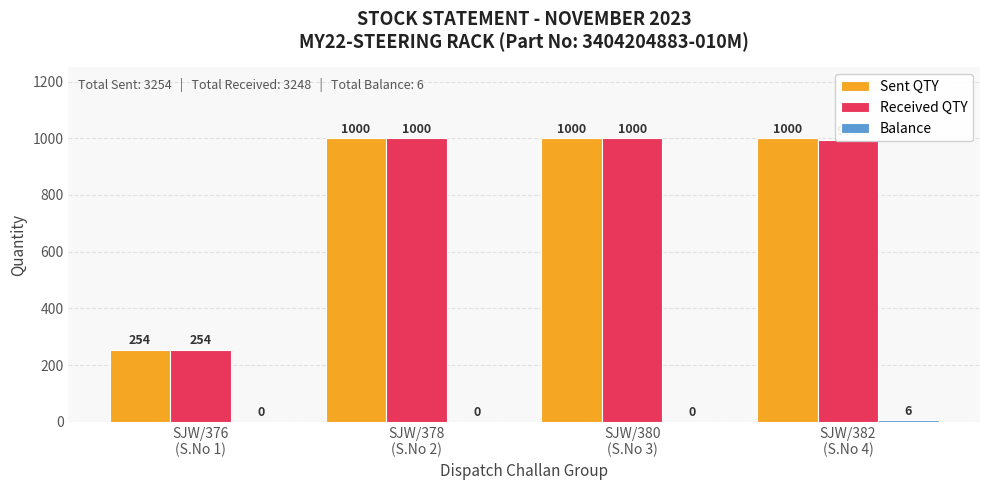

Count the number of categories in the chart.

4